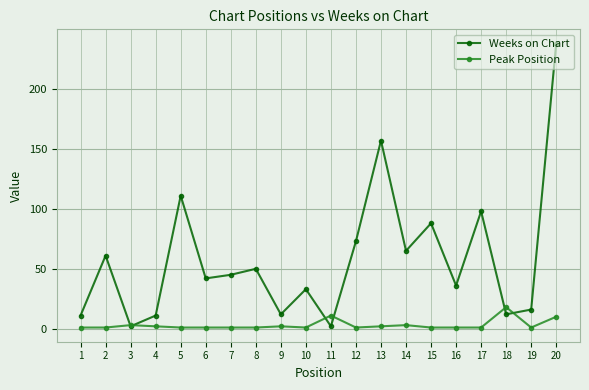

At which category is the sum across all series the highest?

20